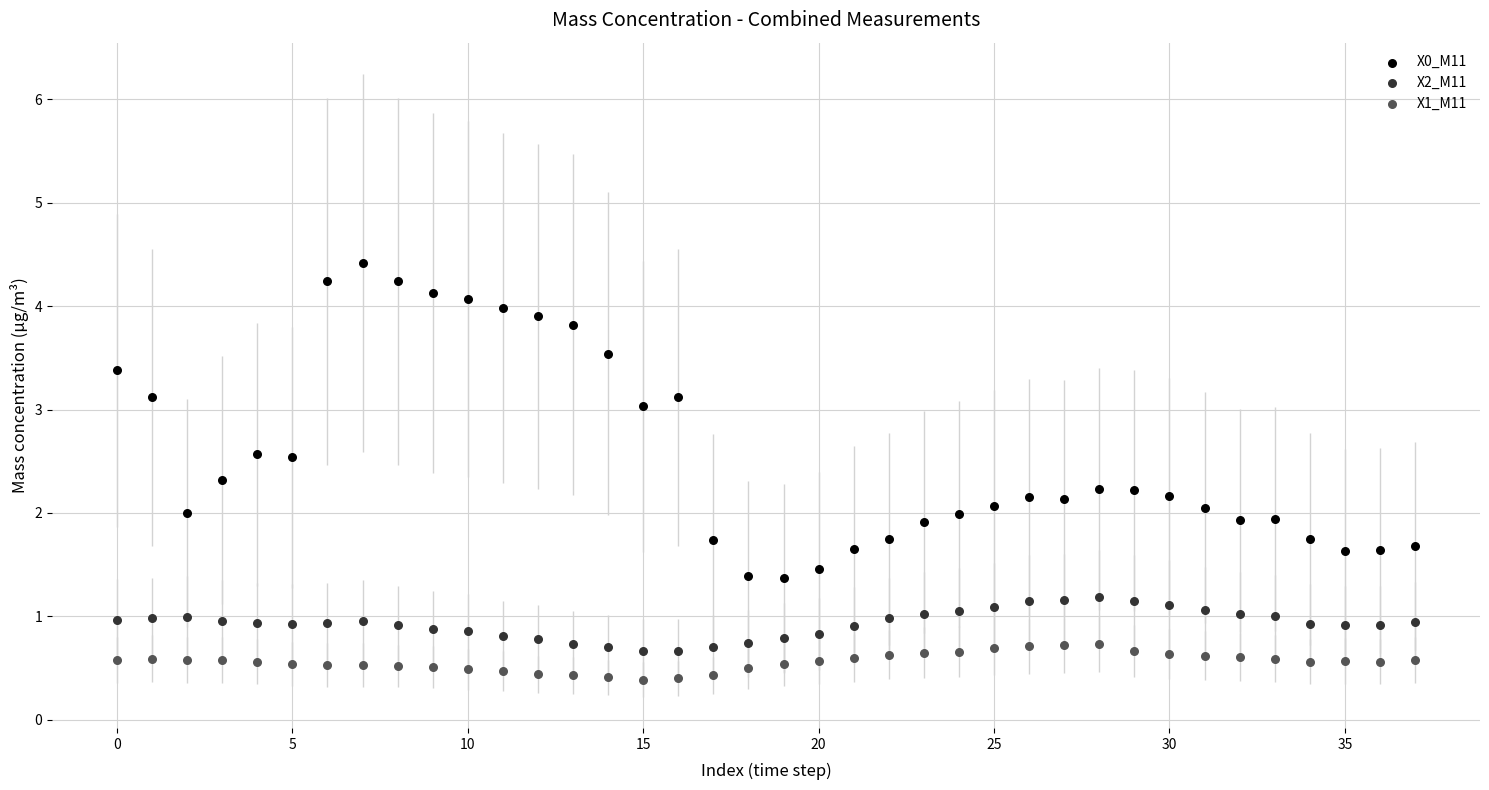

Which series reaches the minimum Y coordinate?

X1_M11